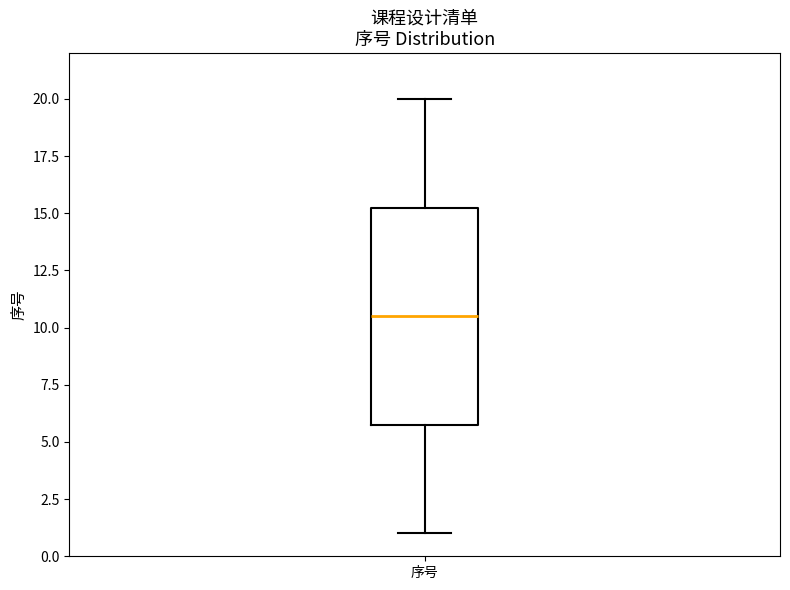

Transcribe this box plot: give where the median line is, the range the box spans, and where the two whiskers end, as read against the y-axis. The values are not printed on the chart, so give them approximately, as read against the axis.

median 10.5, box 6.0 to 15.5, whiskers 1.0 to 20.0